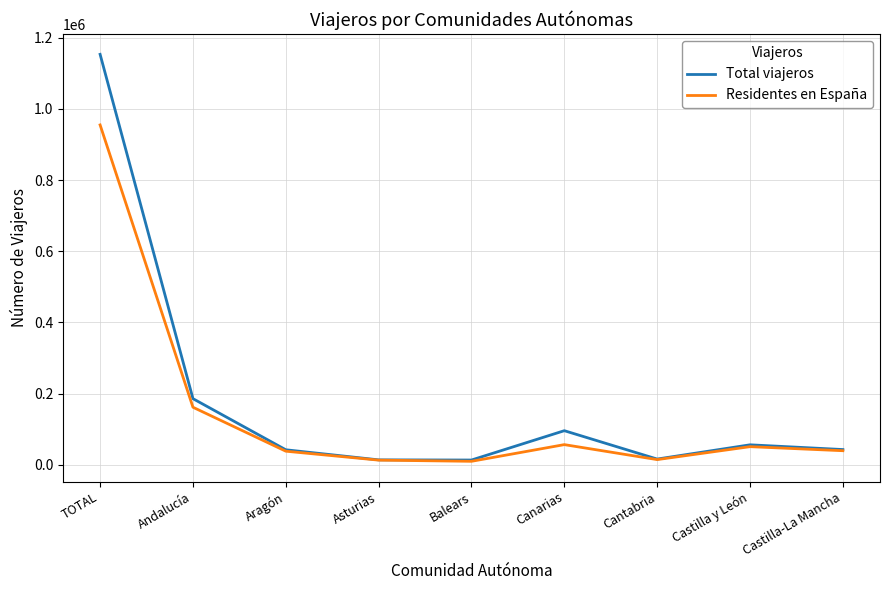

At which category is the sum across all series the highest?

TOTAL